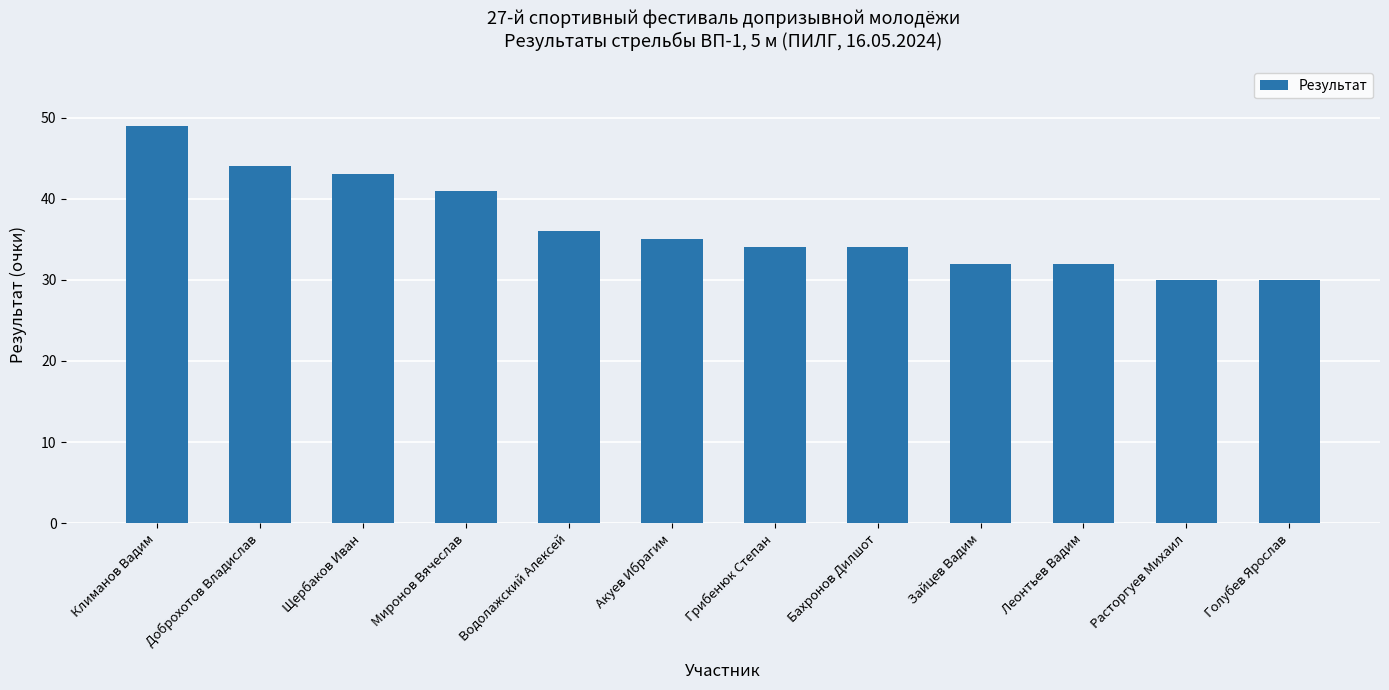

How many series are shown in this chart?

1